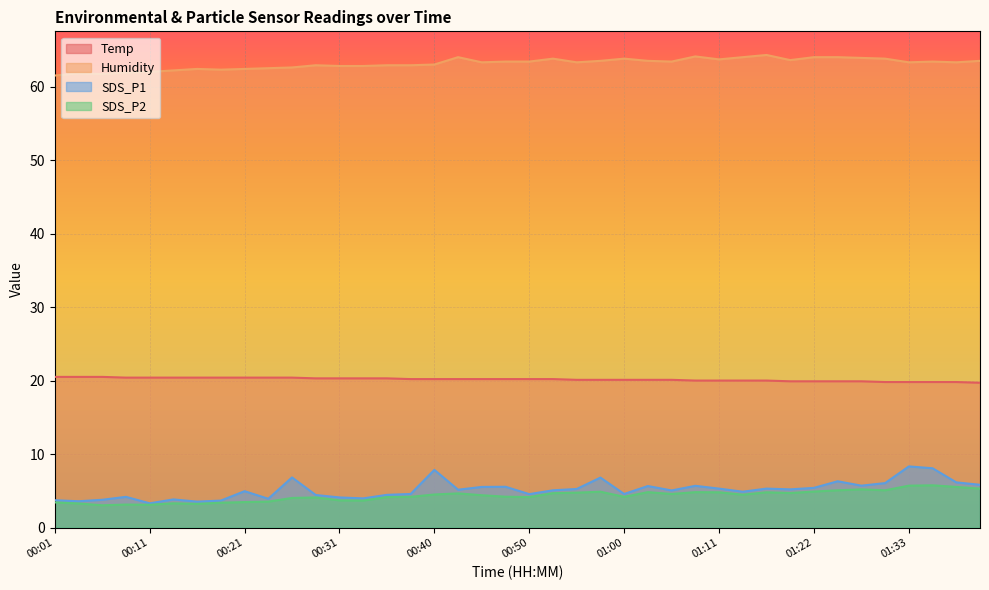

Reading left to right, list all the values displayed in this chart.

Temp: 00:01=20.5	00:04=20.5	00:06=20.5	00:09=20.4	00:11=20.4	00:14=20.4	00:16=20.4	00:19=20.4	00:21=20.4	00:23=20.4	00:26=20.4	00:28=20.3	00:31=20.3	00:33=20.3	00:36=20.3	00:38=20.2	00:40=20.2	00:43=20.2	00:45=20.2	00:48=20.2	00:50=20.2	00:53=20.2	00:55=20.1	00:58=20.1	01:00=20.1	01:02=20.1	01:05=20.1	01:08=20.0	01:11=20.0	01:14=20.0	01:16=20.0	01:20=19.9	01:22=19.9	01:25=19.9	01:28=19.9	01:30=19.8	01:33=19.8	01:35=19.8	01:38=19.8	01:40=19.7
Humidity: 00:01=61.5	00:04=61.8	00:06=61.7	00:09=61.9	00:11=62.0	00:14=62.2	00:16=62.4	00:19=62.3	00:21=62.4	00:23=62.5	00:26=62.6	00:28=62.9	00:31=62.8	00:33=62.8	00:36=62.9	00:38=62.9	00:40=63.0	00:43=64.0	00:45=63.3	00:48=63.4	00:50=63.4	00:53=63.8	00:55=63.3	00:58=63.5	01:00=63.8	01:02=63.5	01:05=63.4	01:08=64.1	01:11=63.7	01:14=64.0	01:16=64.3	01:20=63.6	01:22=64.0	01:25=64.0	01:28=63.9	01:30=63.8	01:33=63.3	01:35=63.4	01:38=63.3	01:40=63.5
SDS_P1: 00:01=3.7	00:04=3.6	00:06=3.8	00:09=4.2	00:11=3.3	00:14=3.8	00:16=3.5	00:19=3.7	00:21=5.0	00:23=3.9	00:26=6.8	00:28=4.4	00:31=4.1	00:33=4.0	00:36=4.5	00:38=4.6	00:40=7.8	00:43=5.2	00:45=5.5	00:48=5.5	00:50=4.5	00:53=5.1	00:55=5.2	00:58=6.8	01:00=4.6	01:02=5.7	01:05=5.0	01:08=5.7	01:11=5.3	01:14=4.9	01:16=5.3	01:20=5.2	01:22=5.4	01:25=6.3	01:28=5.7	01:30=6.0	01:33=8.3	01:35=8.1	01:38=6.2	01:40=5.8
SDS_P2: 00:01=3.4	00:04=3.3	00:06=3.0	00:09=3.1	00:11=3.1	00:14=3.3	00:16=3.2	00:19=3.4	00:21=3.5	00:23=3.5	00:26=4.0	00:28=4.1	00:31=3.7	00:33=3.7	00:36=4.2	00:38=4.2	00:40=4.5	00:43=4.7	00:45=4.4	00:48=4.2	00:50=4.2	00:53=4.7	00:55=4.8	00:58=4.9	01:00=4.2	01:02=4.8	01:05=4.6	01:08=4.8	01:11=4.8	01:14=4.5	01:16=4.8	01:20=4.7	01:22=4.9	01:25=5.1	01:28=5.2	01:30=5.1	01:33=5.7	01:35=5.8	01:38=5.5	01:40=5.3